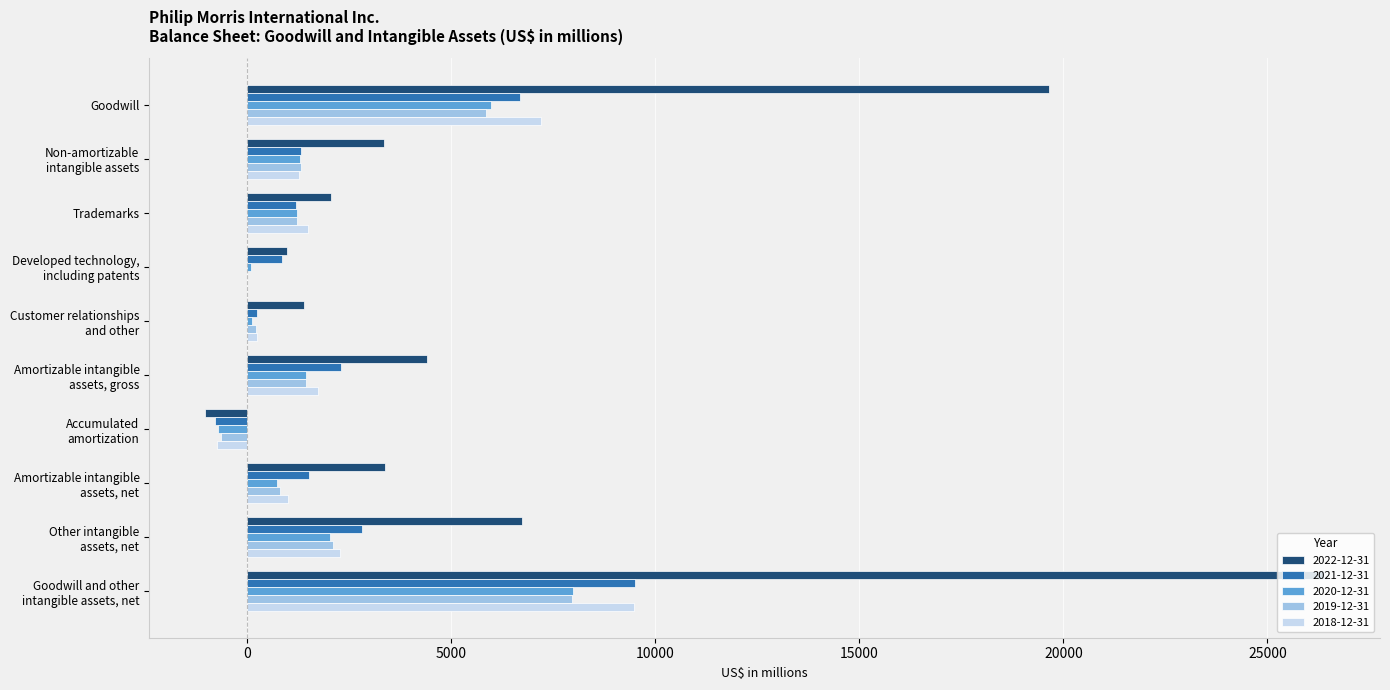

Which series has the largest total across all categories?

2022-12-31